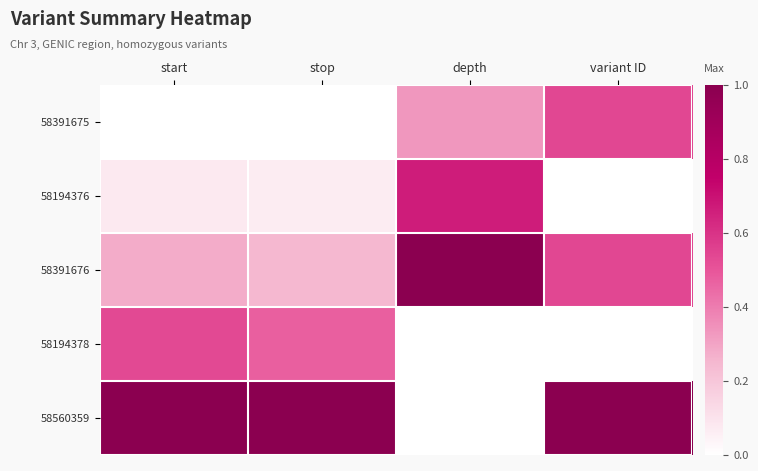

What is the maximum value shown in the chart?

1.0